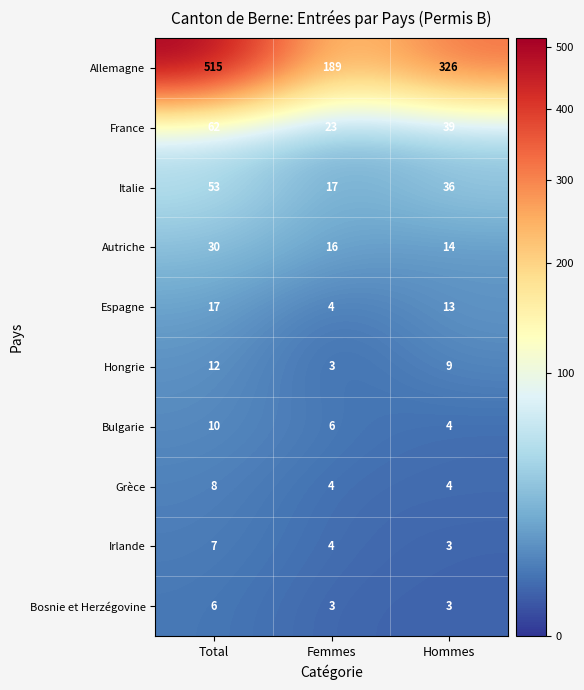

What is the sum of the Bulgarie values at Total and Hommes?

14